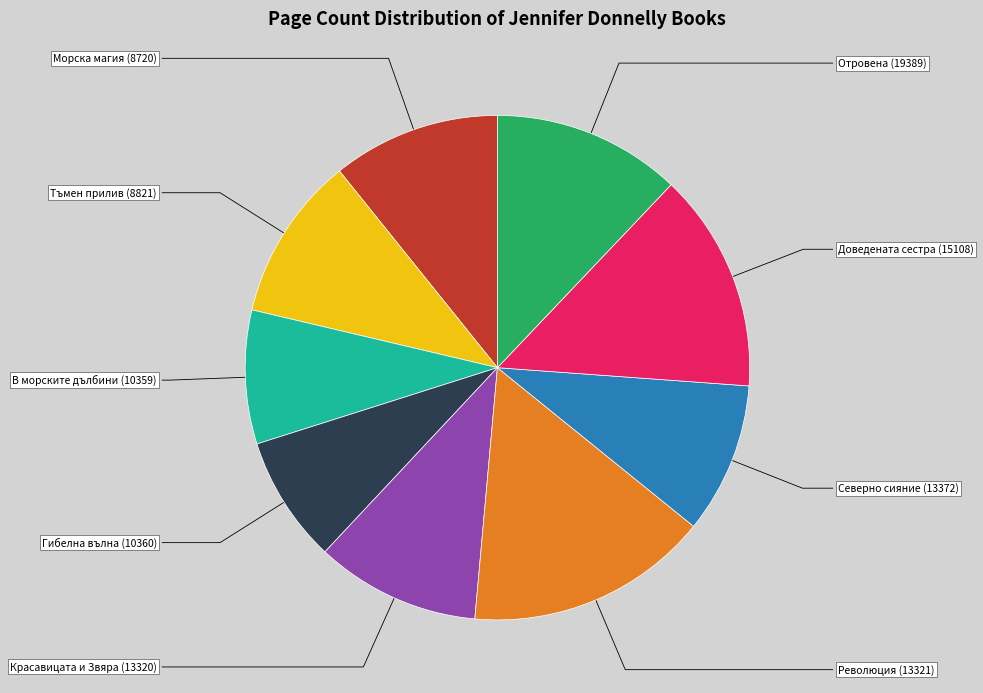

Combined, do Морска магия (8720) and Отровена (19389) account for over 50%?

No